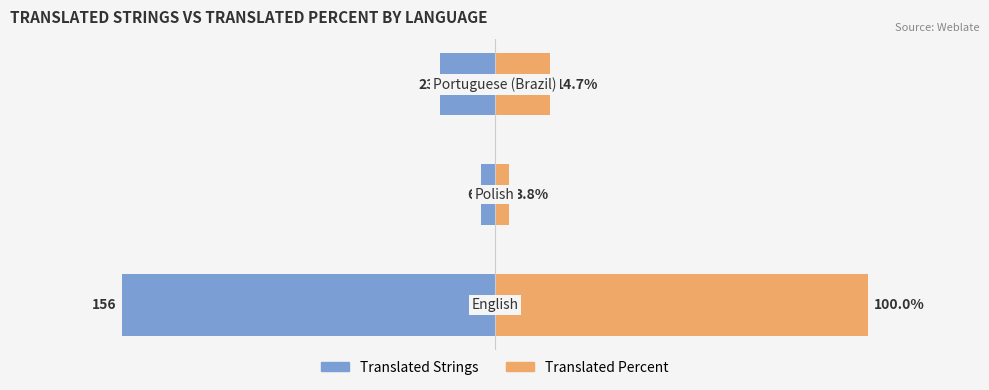

The value of translated_percent at 2 is 14.7. True or false?

True